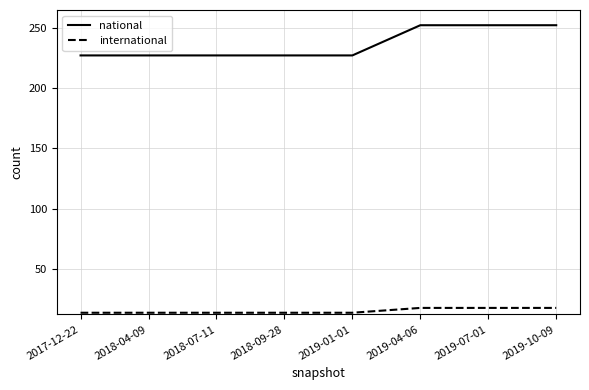

What is the sum of all international values?

124